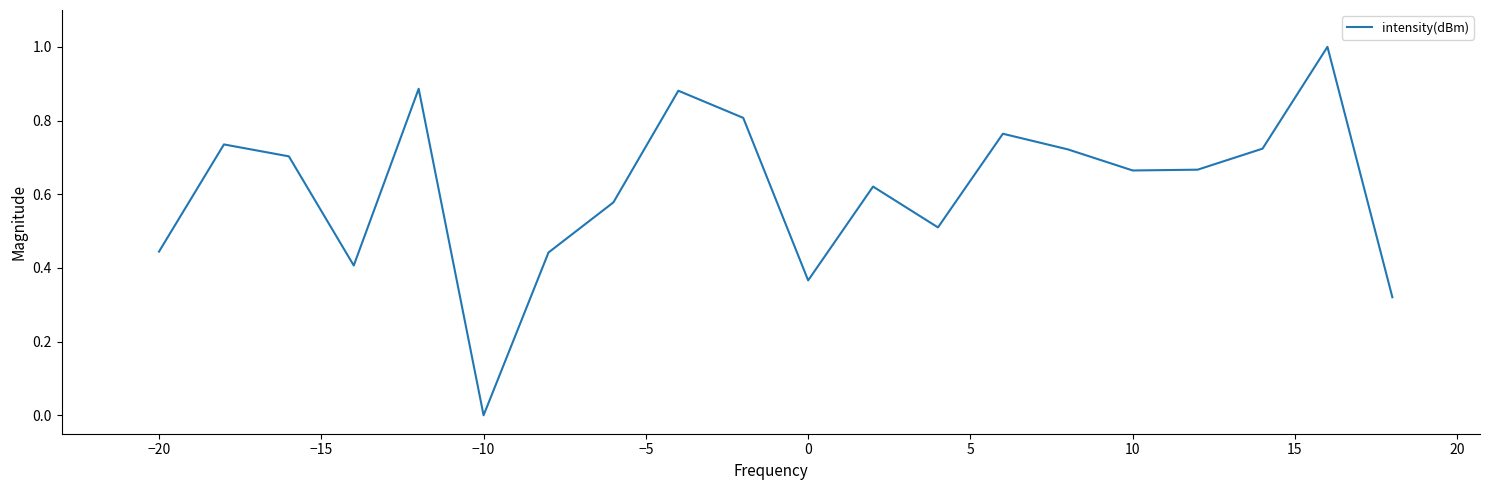

What is the greatest value displayed?

1.0